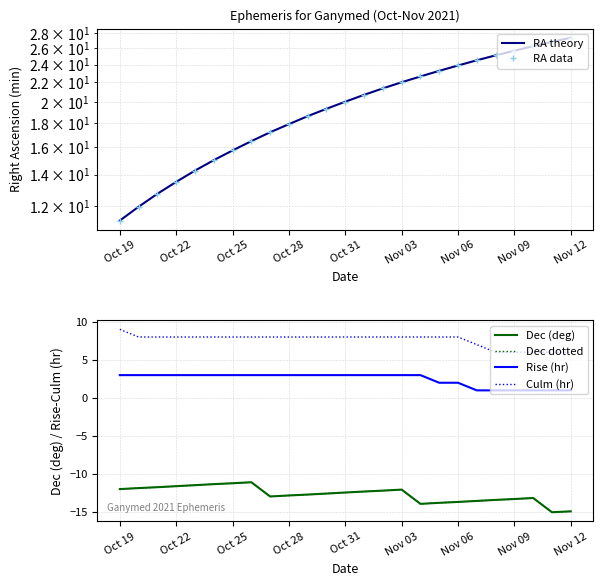

What is the label of the 21st point from the left?

20